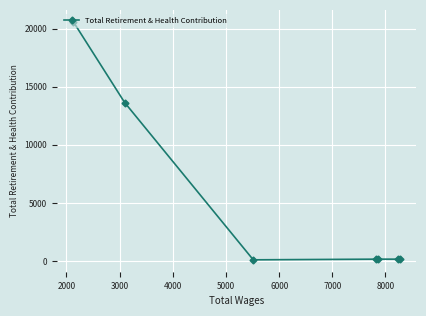

What is the difference between the maximum and second lowest values?

20419